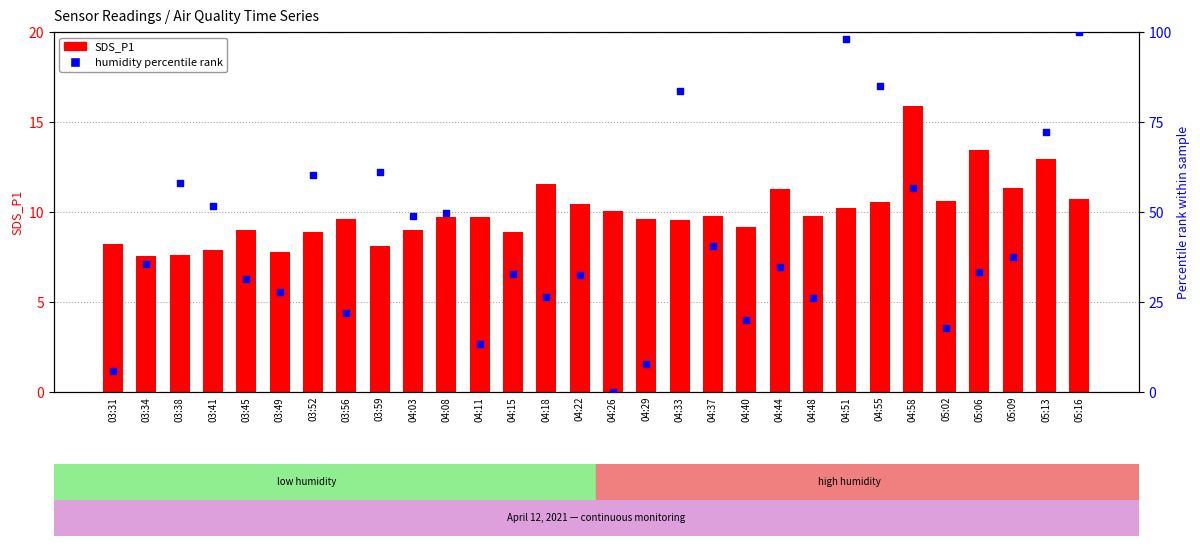

Which series has the largest total across all categories?

BME280_humidity (norm %)